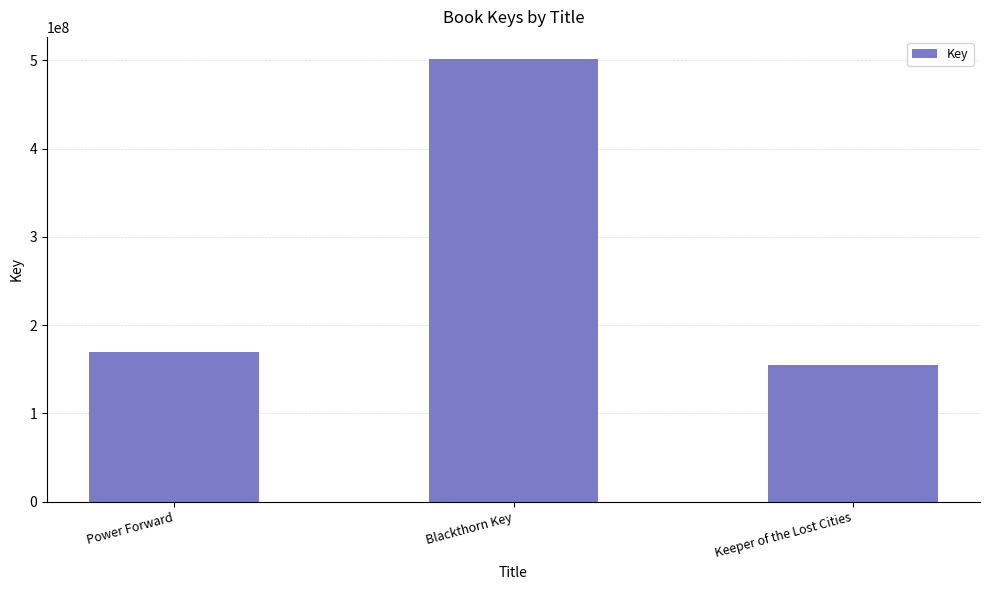

What is the change in value from Power Forward to Blackthorn Key?

+332194796